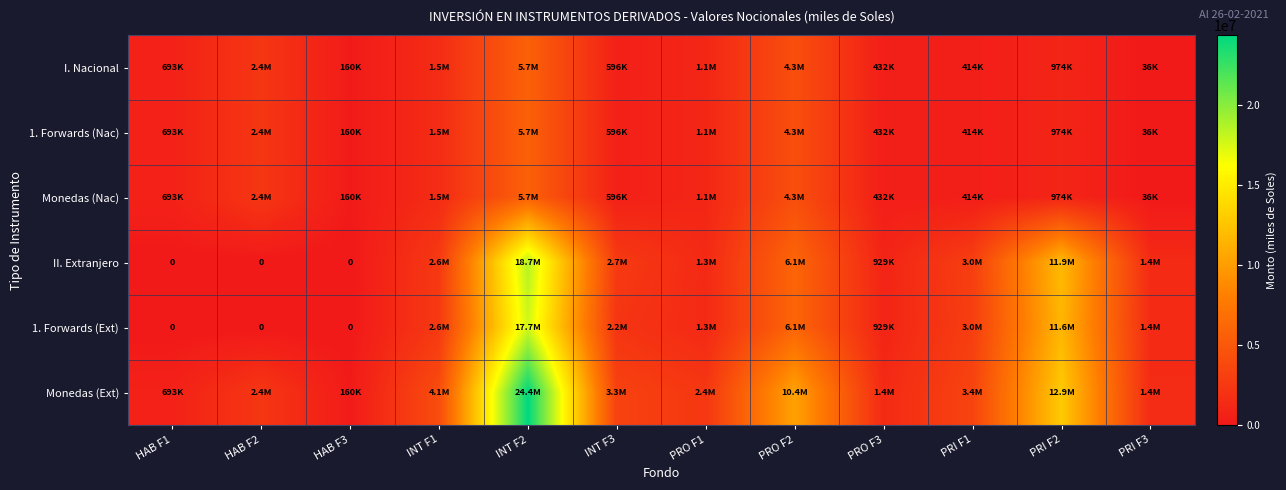

List the series in order of their peak value, lowest first.

I. Nacional, 1. Forwards (Nac), Monedas (Nac), 1. Forwards (Ext), II. Extranjero, Monedas (Ext)